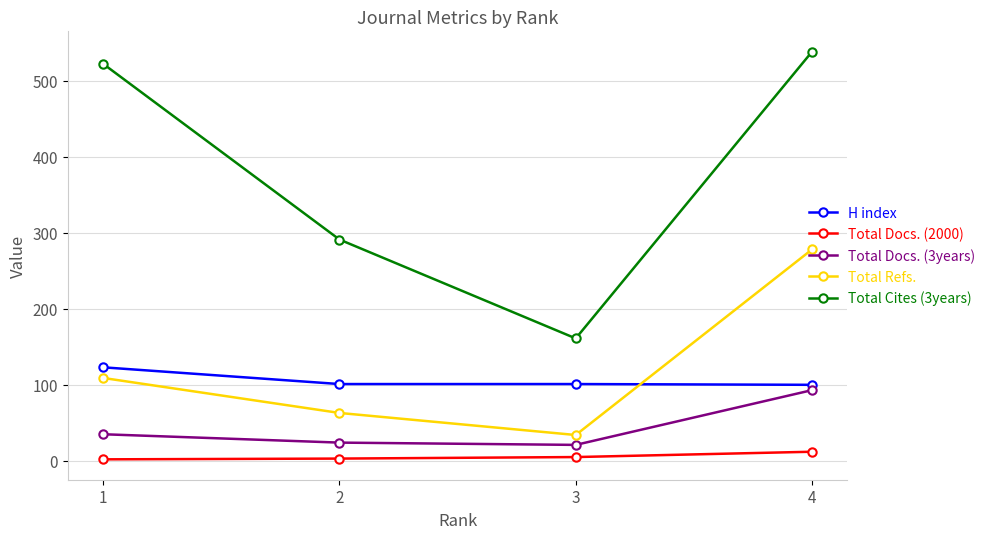

Count the Total Refs. values in the range 63 to 278.

3